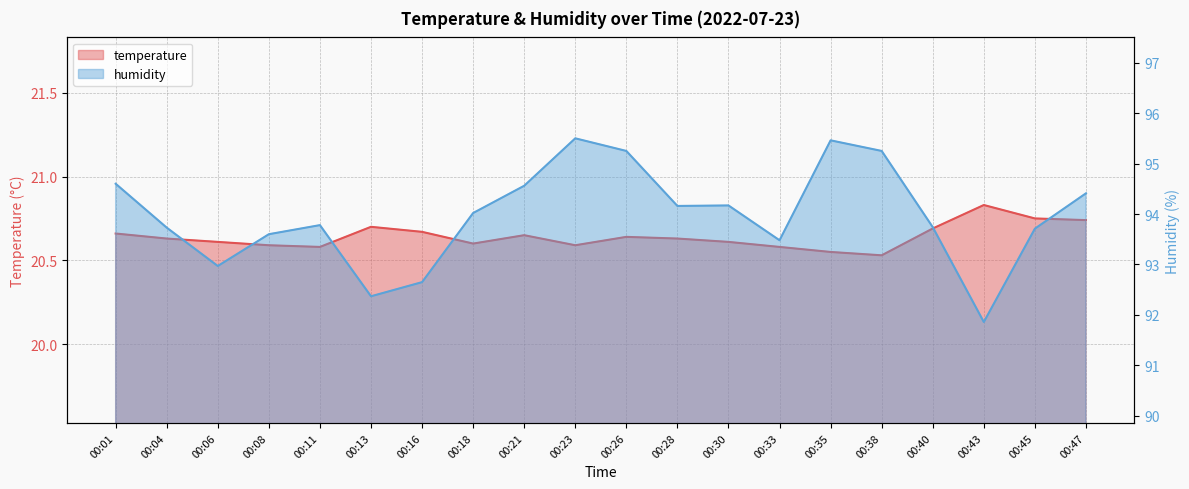

What is the total value across all series at 00:28?

114.8